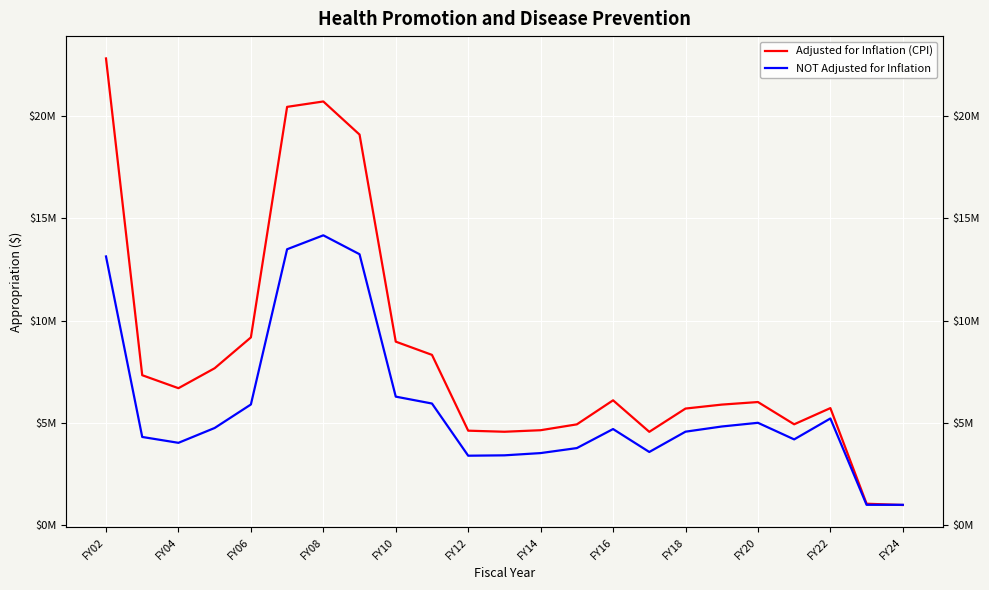

True or false: NOT Adjusted for Inflation has more than 0 points higher than both neighbors.

True